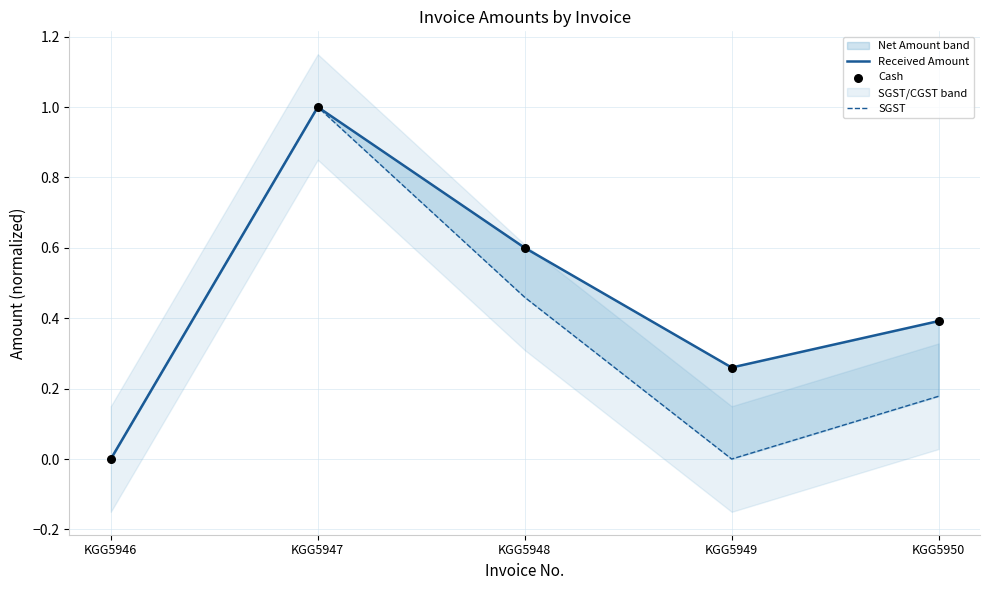

Which series has the largest total across all categories?

Received Amount